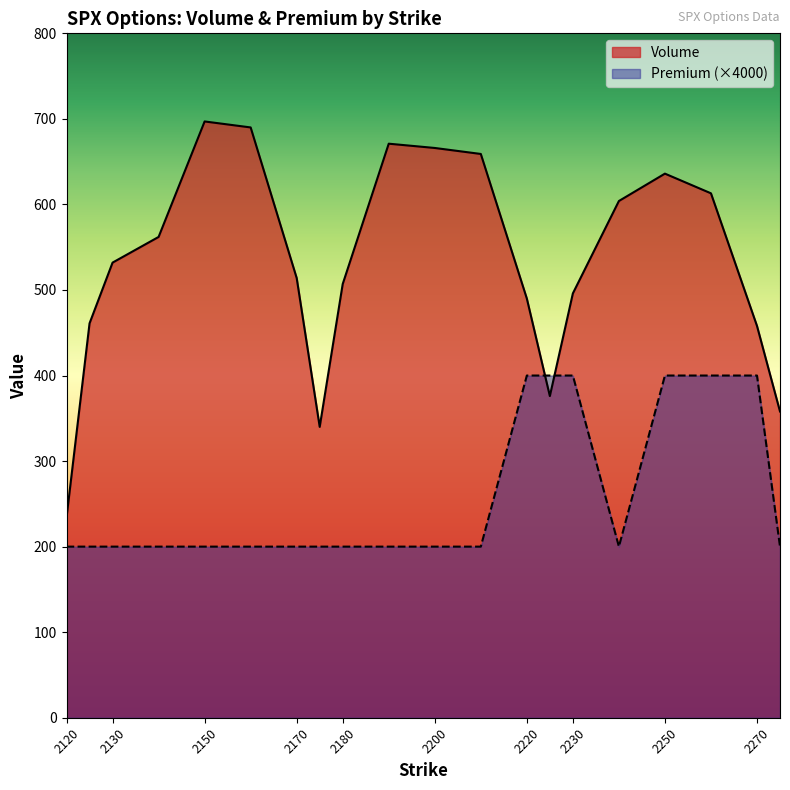

What are all the series names shown in the legend?

Volume, Premium (×4000)